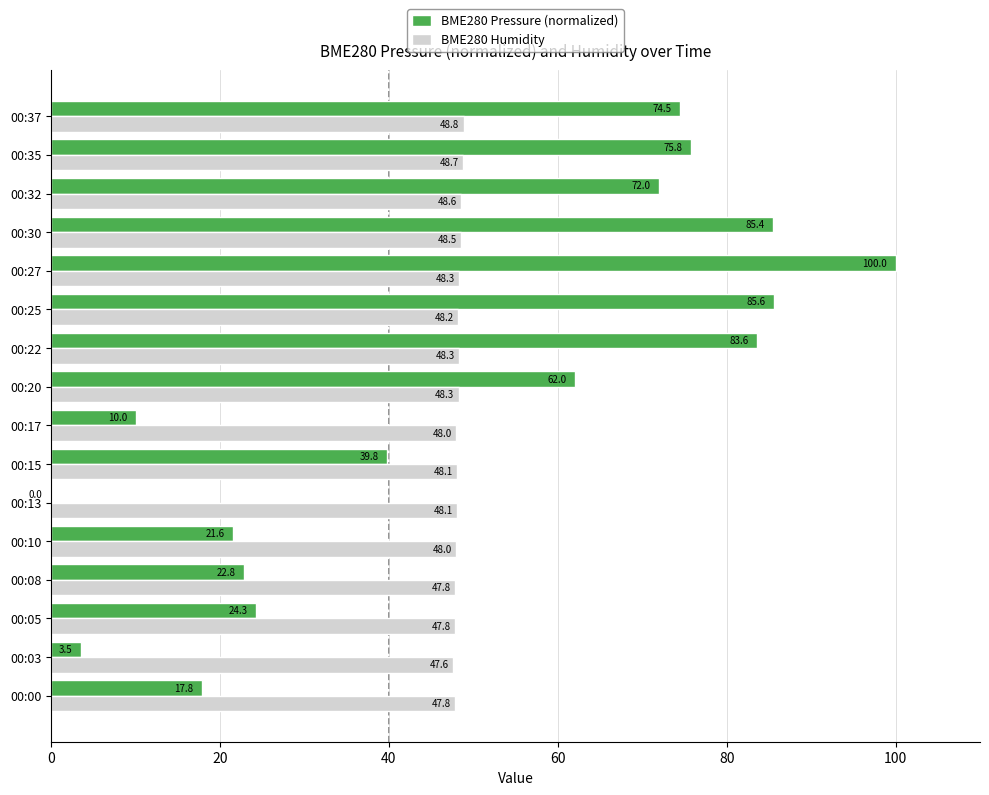

Which series has the widest spread of values?

BME280 Pressure (normalized)